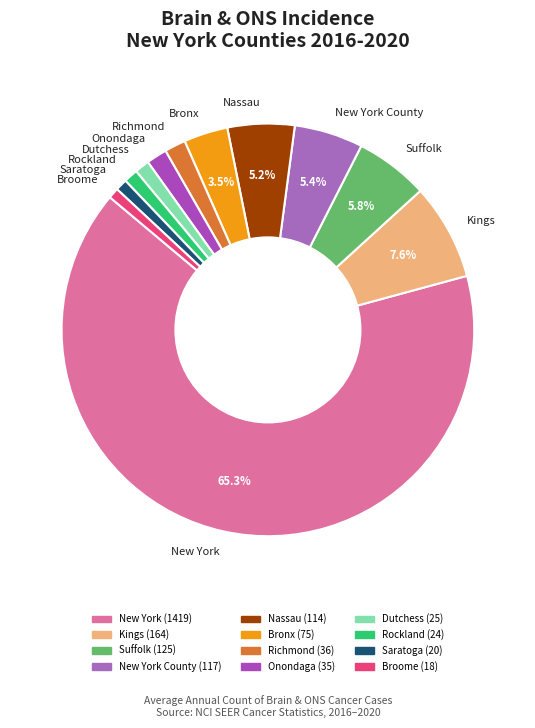

Is the sum of Bronx and Suffolk greater than half?

No